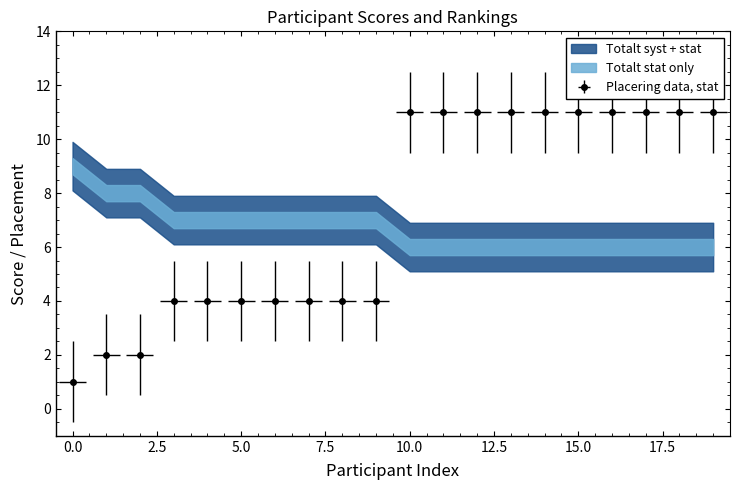

What is the minimum value shown in the chart?

1